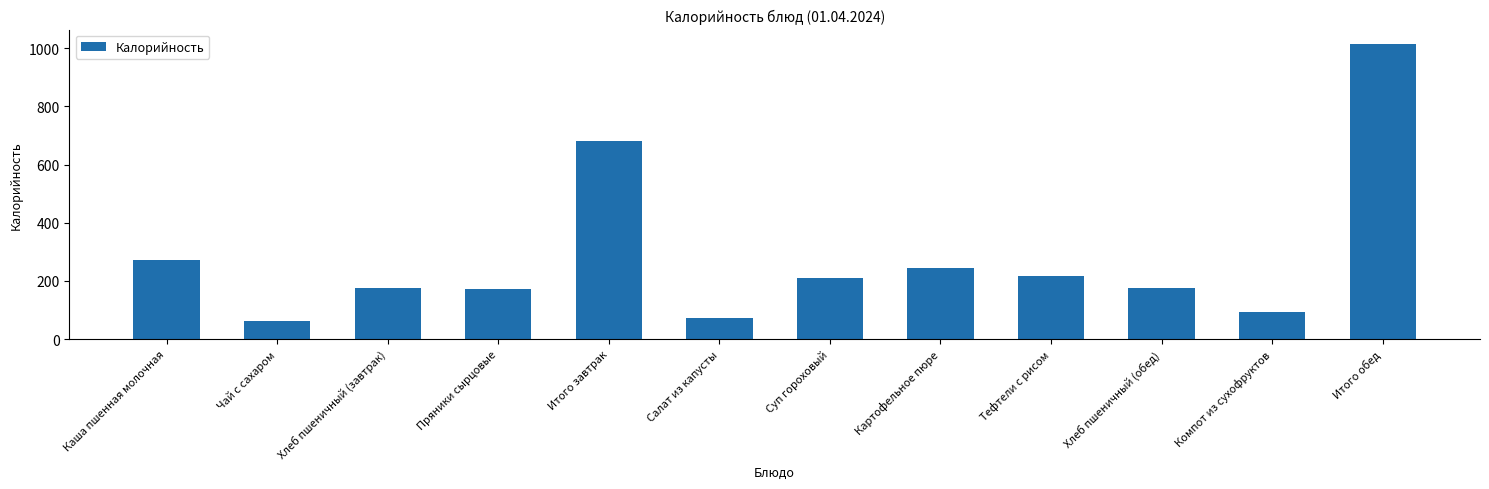

Are the bars grouped side by side (vs. stacked)?

No